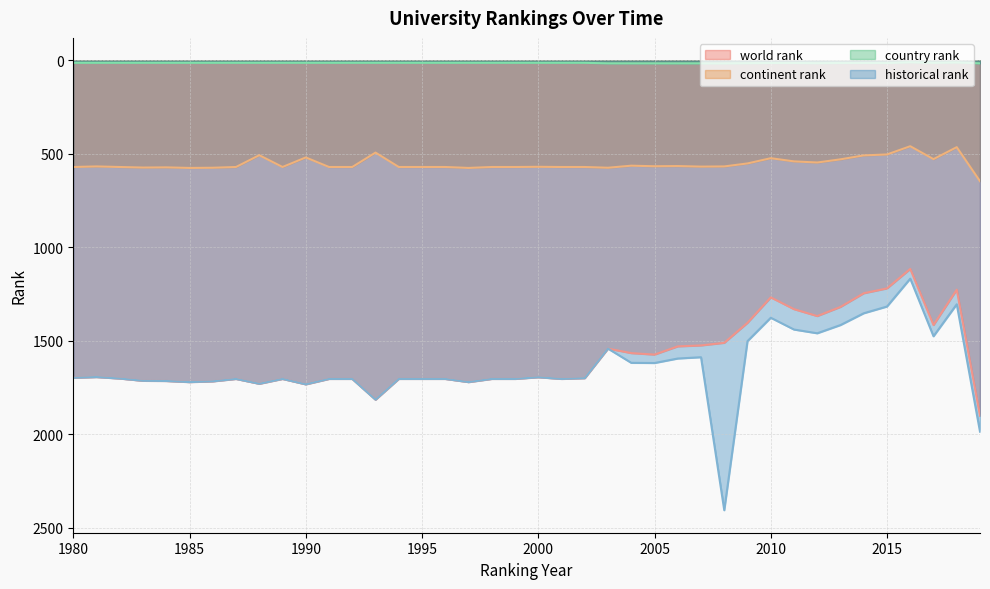

Reading left to right, what are all the values shown in this chart?

world rank: 1697	1693	1701	1713	1714	1720	1716	1703	1729	1703	1732	1703	1703	1814	1703	1703	1703	1720	1703	1703	1694	1703	1699	1541	1565	1573	1529	1524	1510	1403	1267	1330	1367	1318	1245	1219	1115	1415	1226	1900
continent rank: 570	567	570	573	572	575	574	570	507	570	519	570	570	493	570	570	570	575	570	570	569	570	570	574	563	566	565	568	567	551	523	540	546	529	508	503	459	528	464	646
country rank: 13	13	13	13	13	13	13	13	13	13	13	13	13	13	13	13	13	13	13	13	13	13	13	16	16	16	16	16	16	15	14	14	15	14	14	14	10	13	11	16
historical rank: 1697	1693	1701	1713	1714	1720	1716	1703	1729	1703	1732	1703	1703	1814	1703	1703	1703	1720	1703	1703	1694	1703	1699	1541	1617	1618	1594	1587	2405	1501	1376	1439	1459	1415	1352	1316	1167	1475	1304	1985